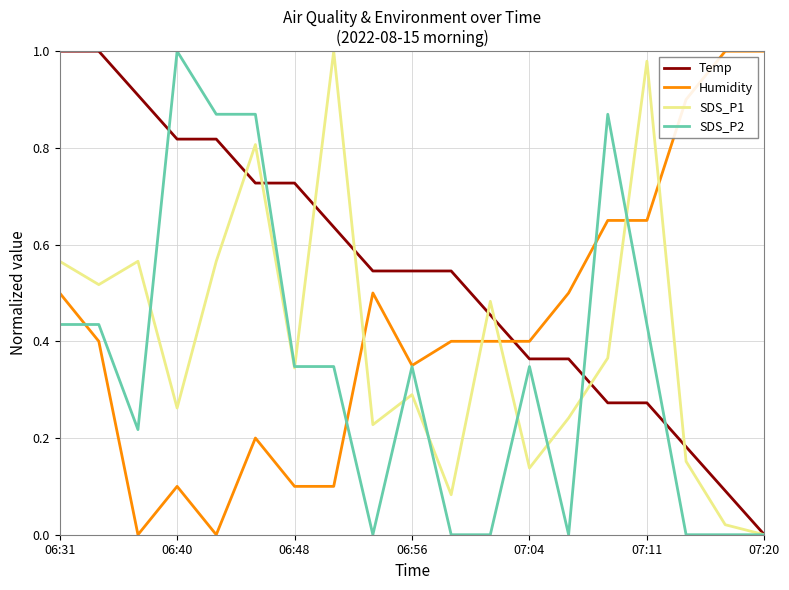

Which series ends up on top after the final intersection of Humidity and Temp?

Humidity